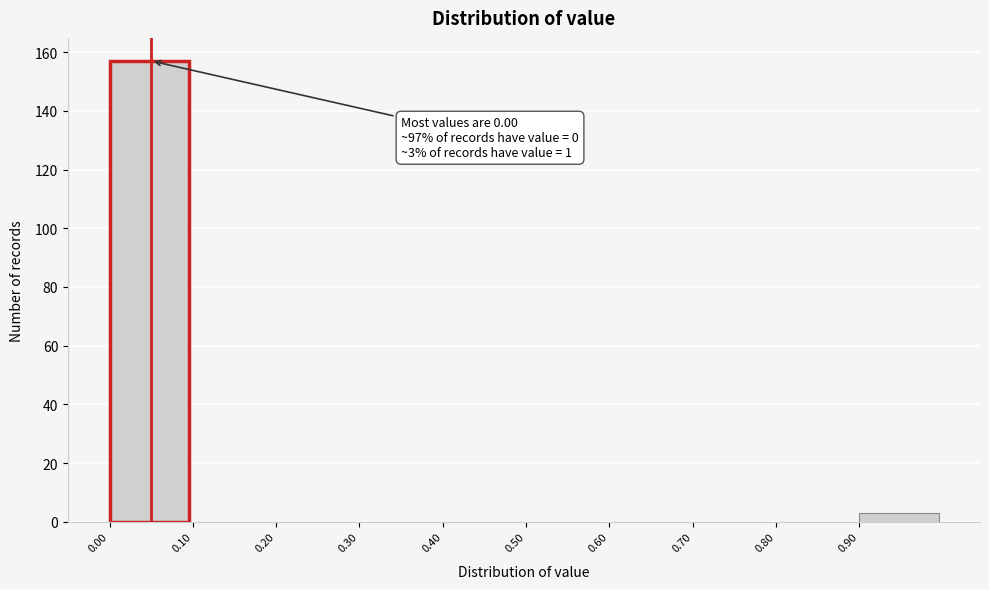

Which range on the x-axis has the tallest bar?

0.0 to 0.1